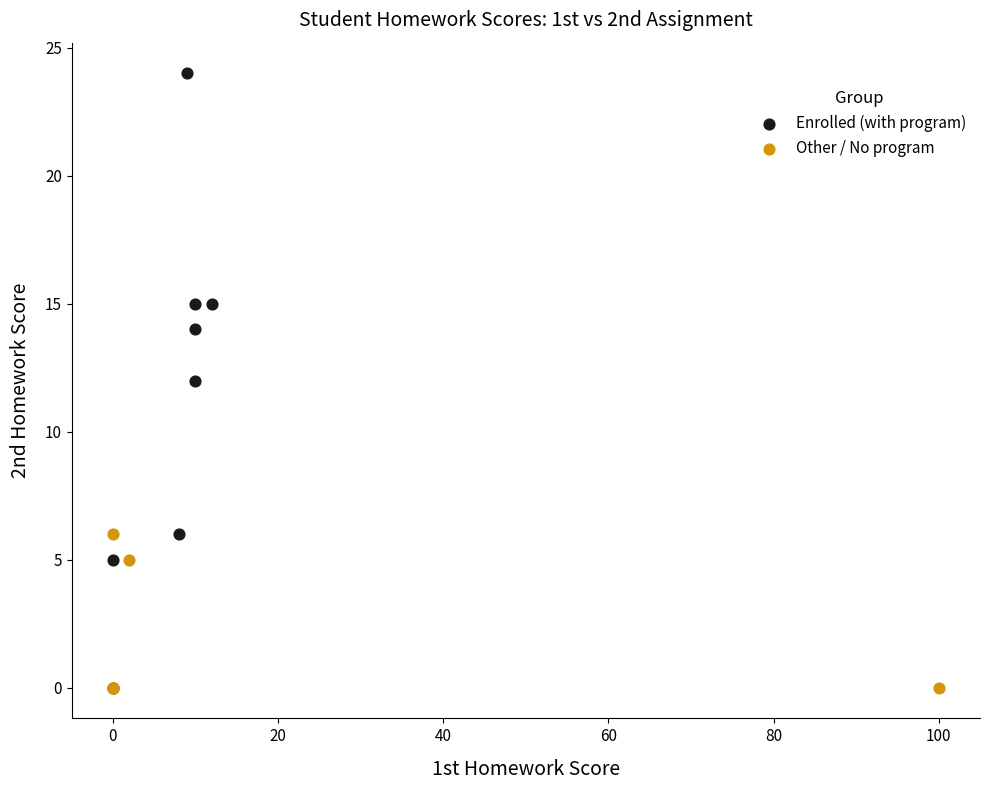

Which series reaches the maximum Y coordinate?

Enrolled (with program)